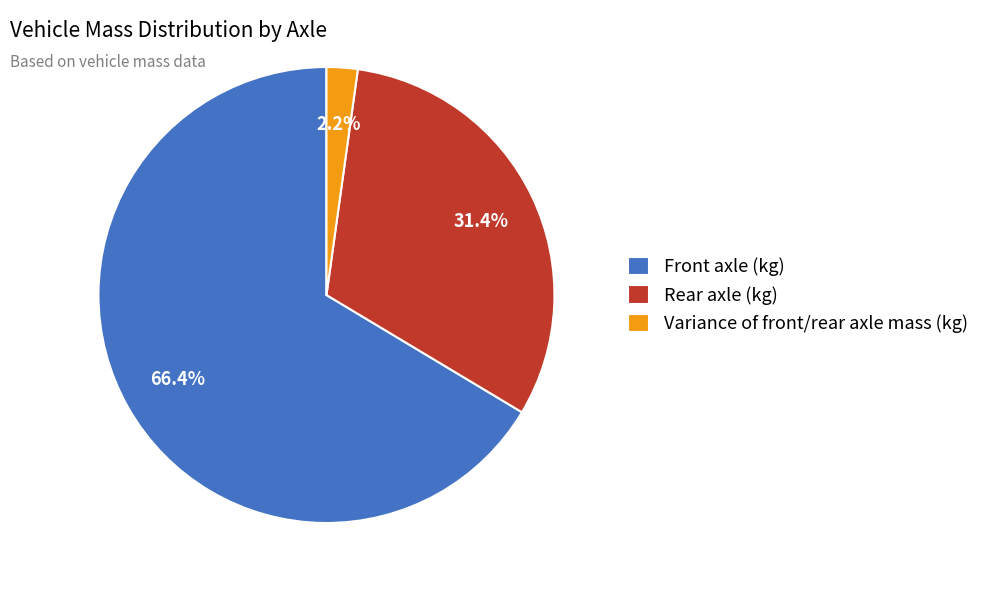

The Rear axle (kg) slice represents 41% of the pie. True or false?

False